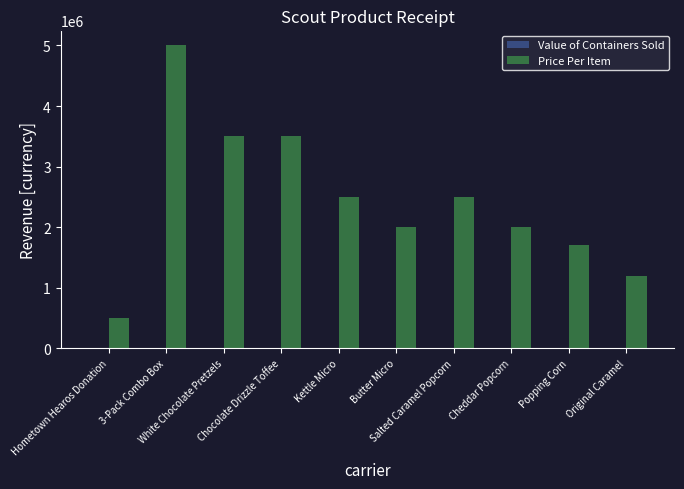

What is the sum of all values?

24400000